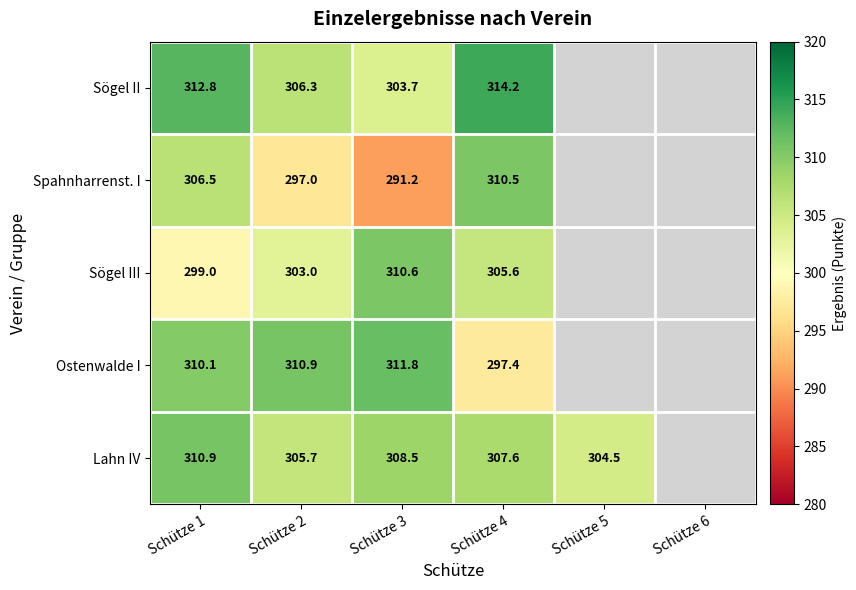

The Ostenwalde I series shows 197.4 at Schütze 1. True or false?

False